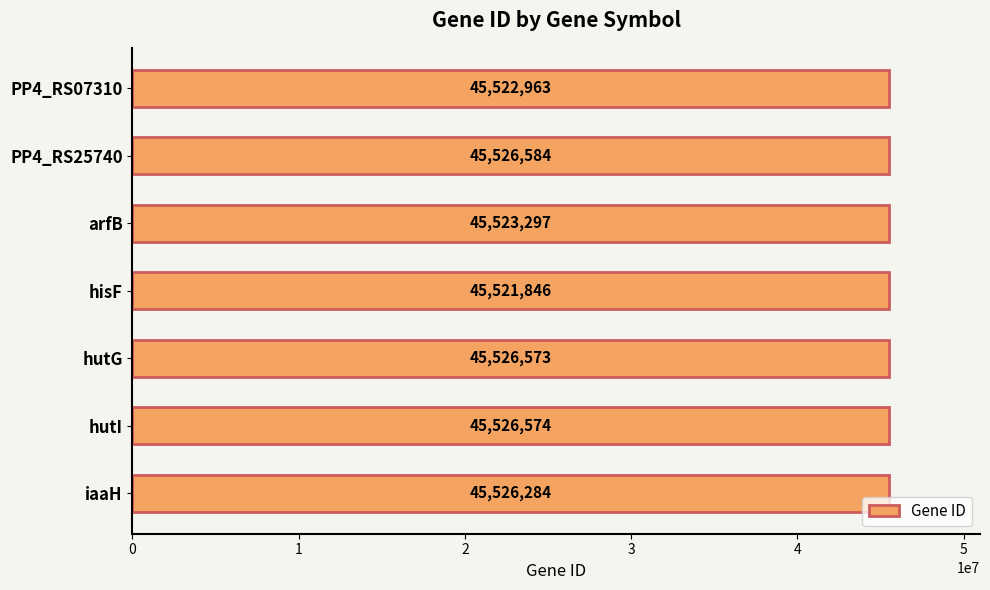

Reading bottom to top, what are all the values shown in this chart?

iaaH=45526284	hutI=45526574	hutG=45526573	hisF=45521846	arfB=45523297	PP4_RS25740=45526584	PP4_RS07310=45522963